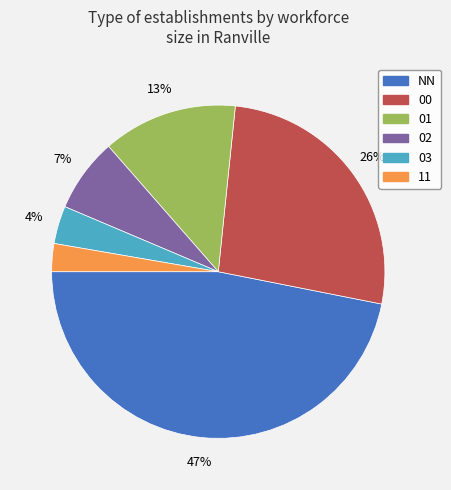

To the nearest percent, what is the difference between the 03 and 01 slice percentages?

9%